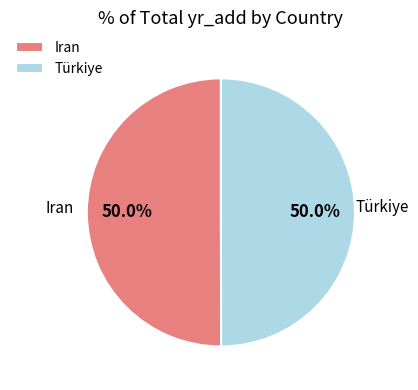

Combined, what portion of the pie is Iran and Türkiye?

100.0%